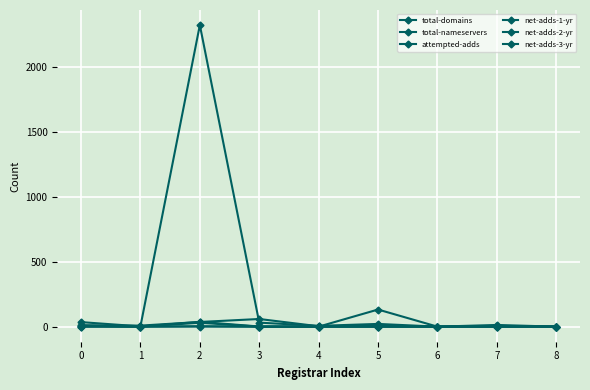

At how many categories does at least one series exceed 1823?

1